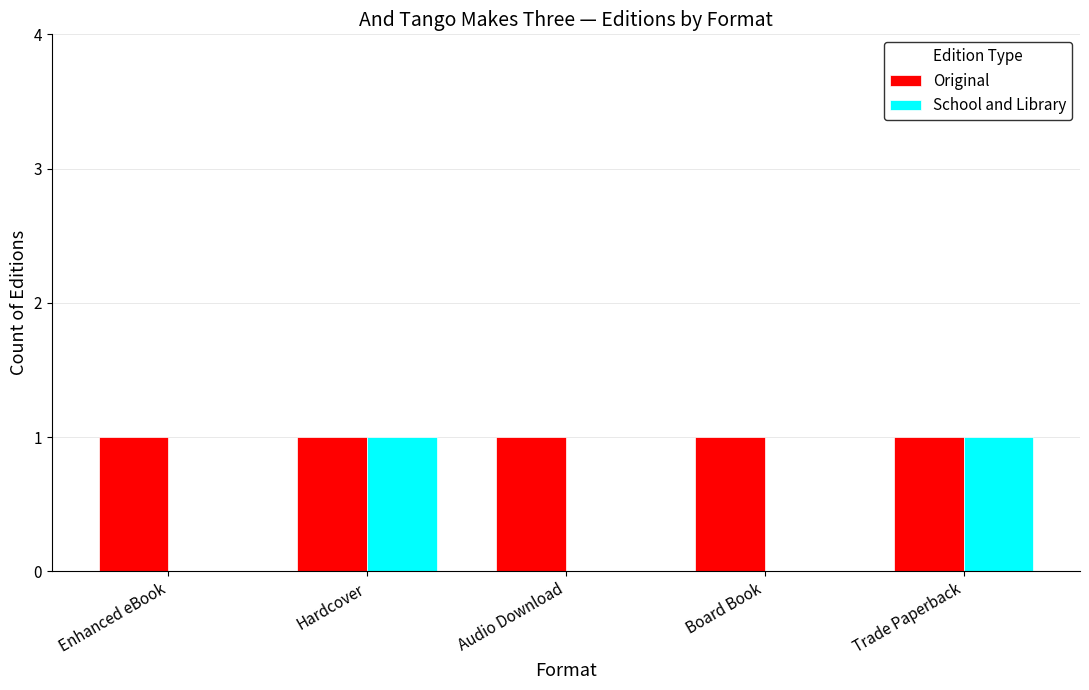

Reading left to right, extract all data points from this chart.

Original: 1	1	1	1	1
School and Library: 0	1	0	0	1